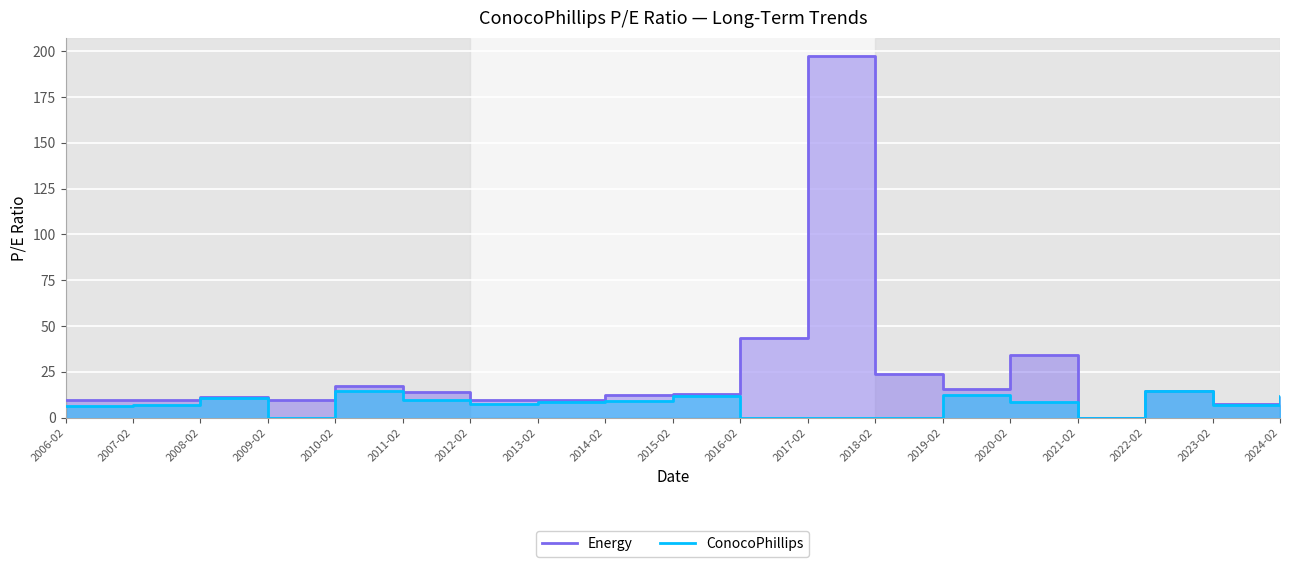

What is the greatest value displayed?

197.4